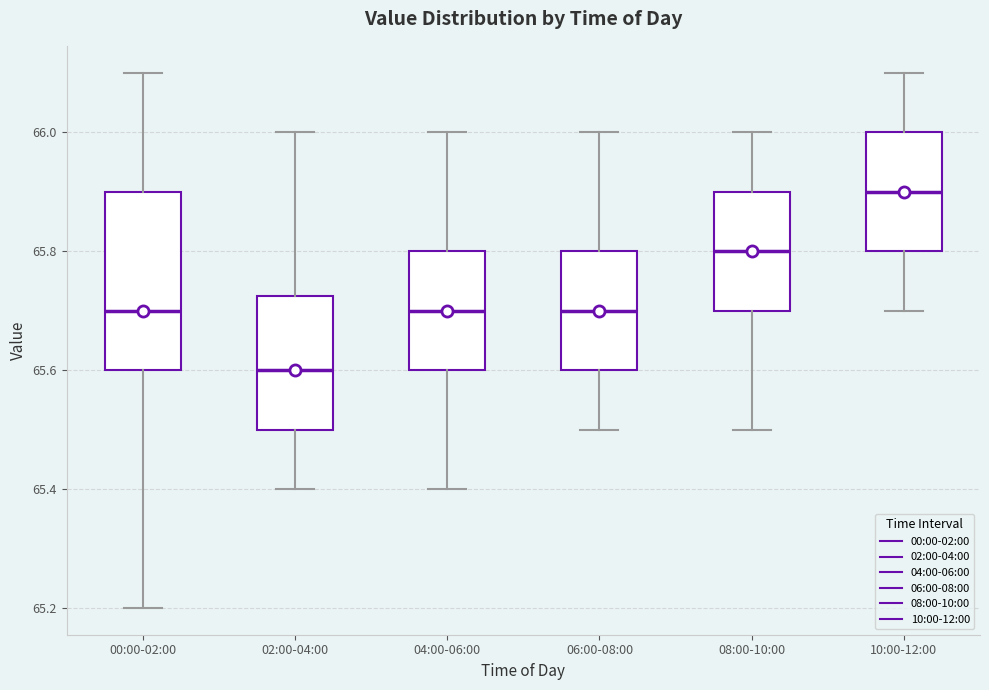

Reading left to right, read every box against the y-axis: the position of its median line, the range the box covers, and the ends of its whiskers. The values are not printed on the chart, so give them approximately, as read against the axis.

00:00-02:00: median 65.70, box 65.60 to 65.90, whiskers 65.20 to 66.10
02:00-04:00: median 65.60, box 65.50 to 65.72, whiskers 65.40 to 66.00
04:00-06:00: median 65.70, box 65.60 to 65.80, whiskers 65.40 to 66.00
06:00-08:00: median 65.70, box 65.60 to 65.80, whiskers 65.50 to 66.00
08:00-10:00: median 65.80, box 65.70 to 65.90, whiskers 65.50 to 66.00
10:00-12:00: median 65.90, box 65.80 to 66.00, whiskers 65.70 to 66.10